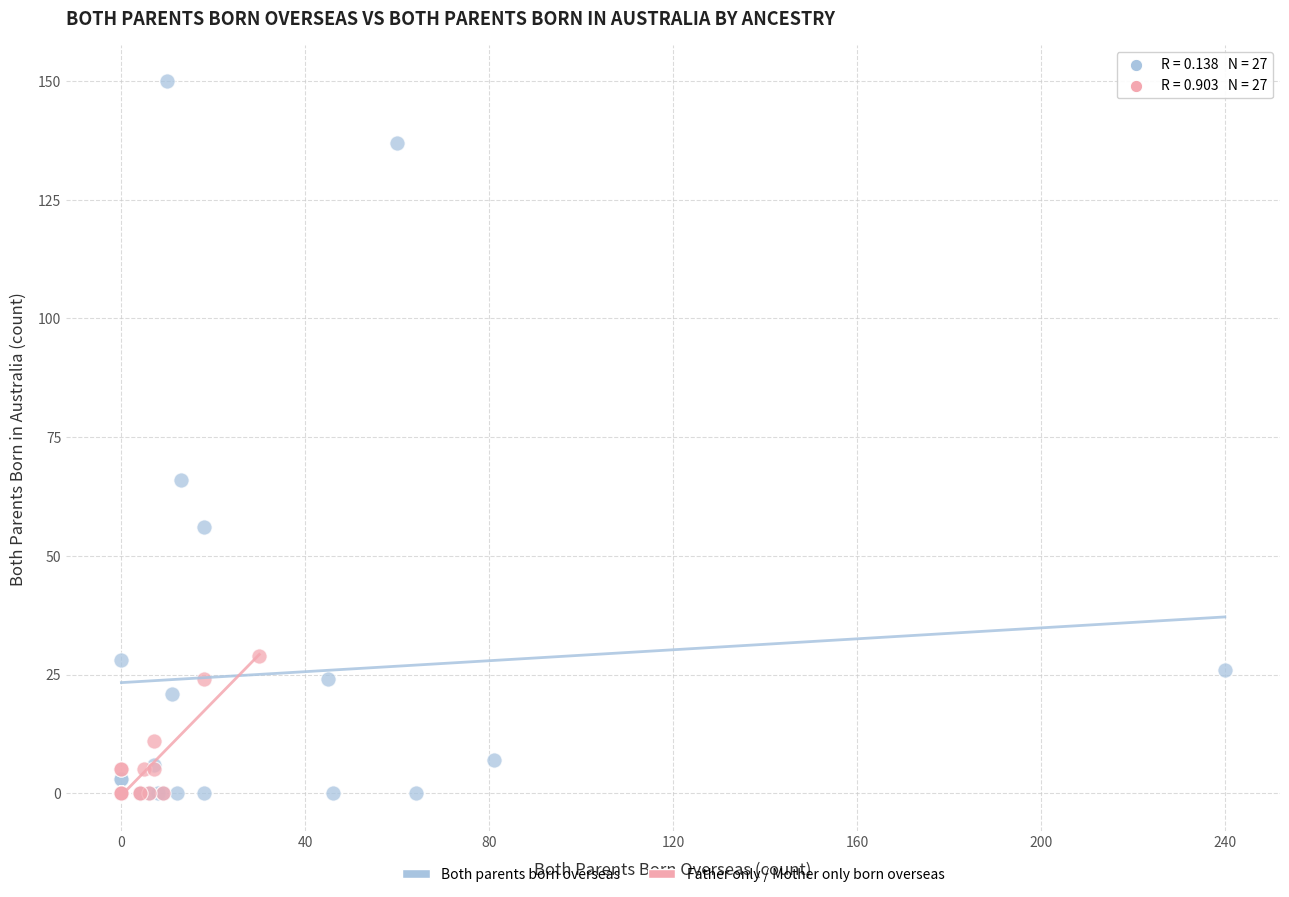

Which series contains the highest Y value?

Both parents born overseas